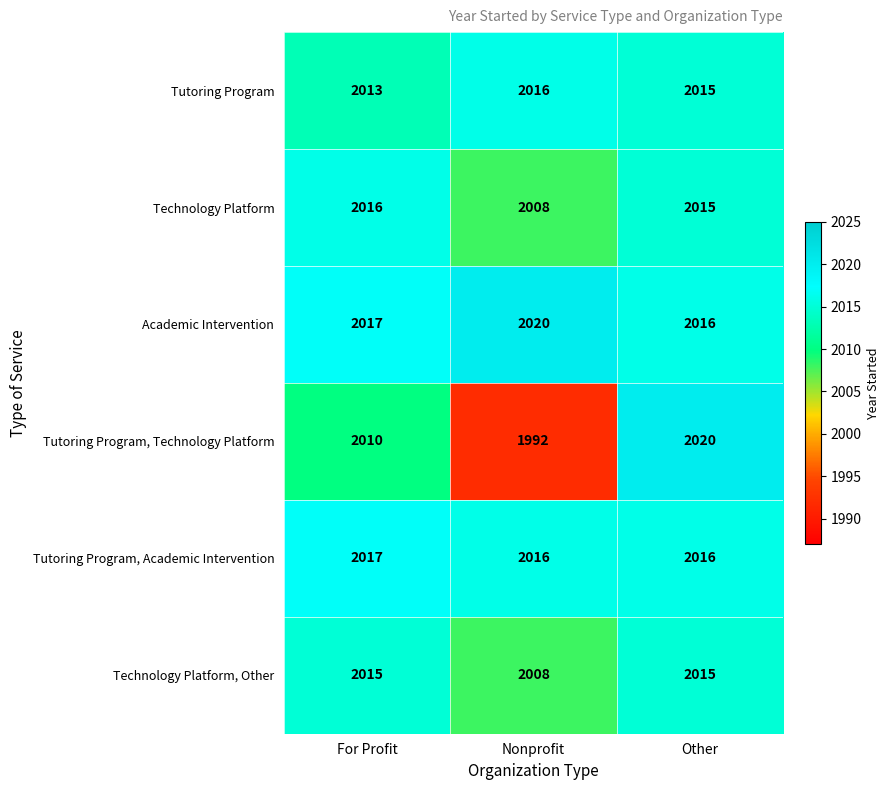

Reading right to left, what are all the values shown in this chart?

Tutoring Program: 2015	2016	2013
Technology Platform: 2015	2008	2016
Academic Intervention: 2016	2020	2017
Tutoring Program, Technology Platform: 2020	1992	2010
Tutoring Program, Academic Intervention: 2016	2016	2017
Technology Platform, Other: 2015	2008	2015